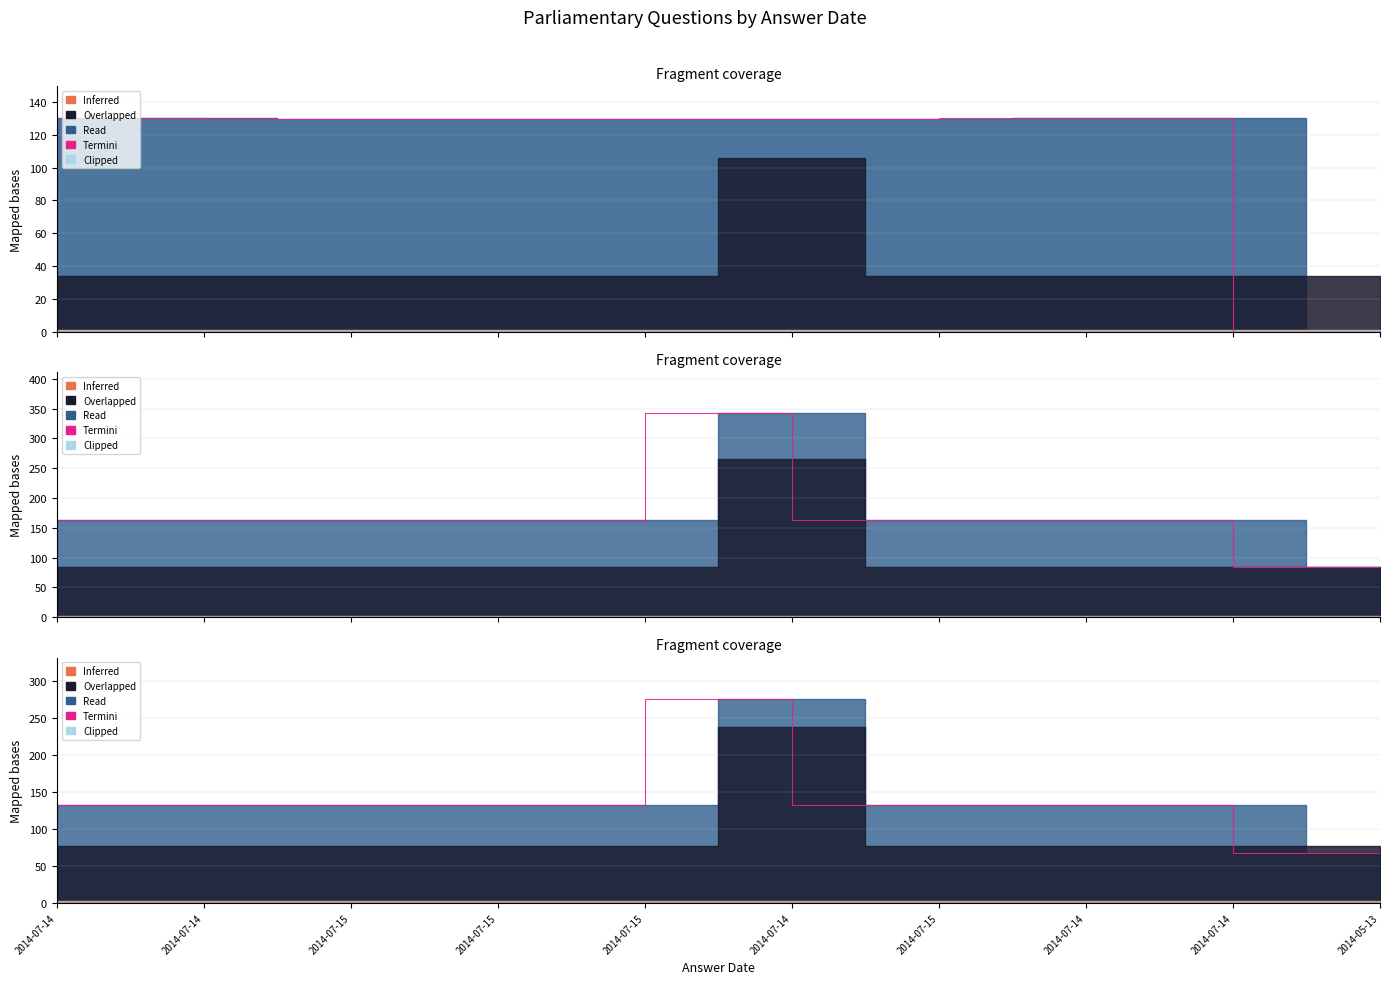

Approximately how many times larger is the value at 2014-07-15 compared to 2014-07-14?

1.0